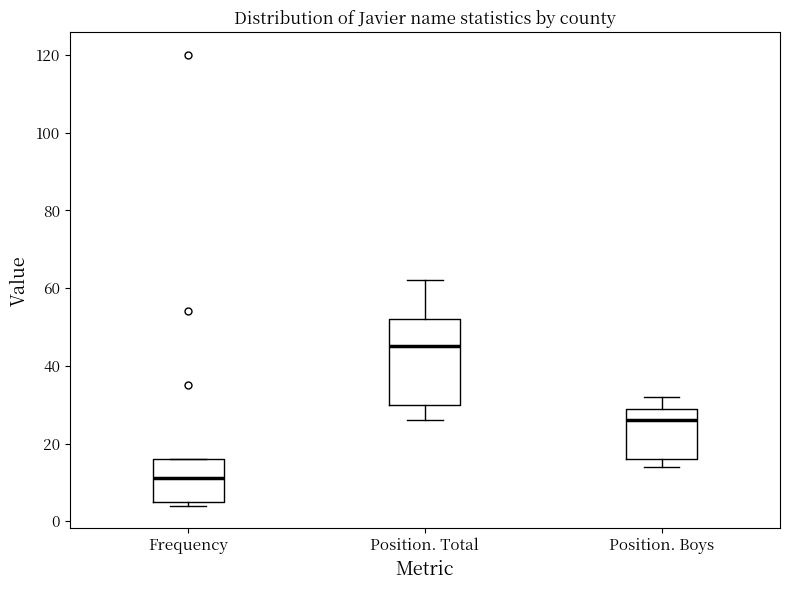

Which box's median line is the highest?

Position. Total